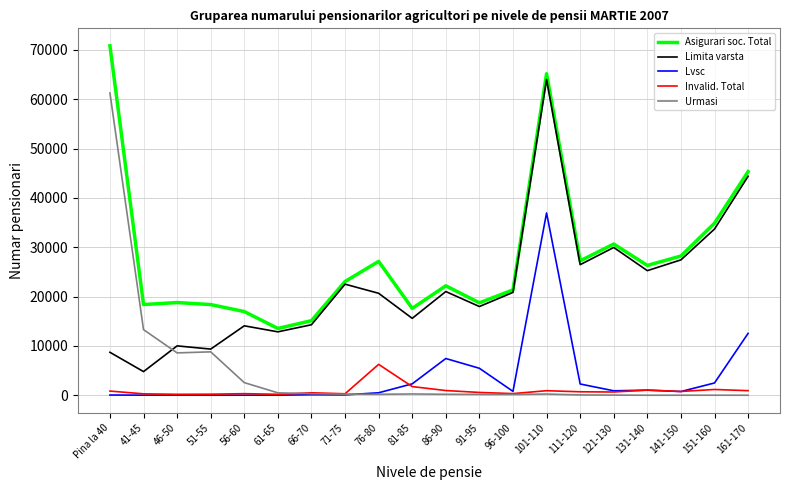

What is the maximum value for Lvsc?

36959